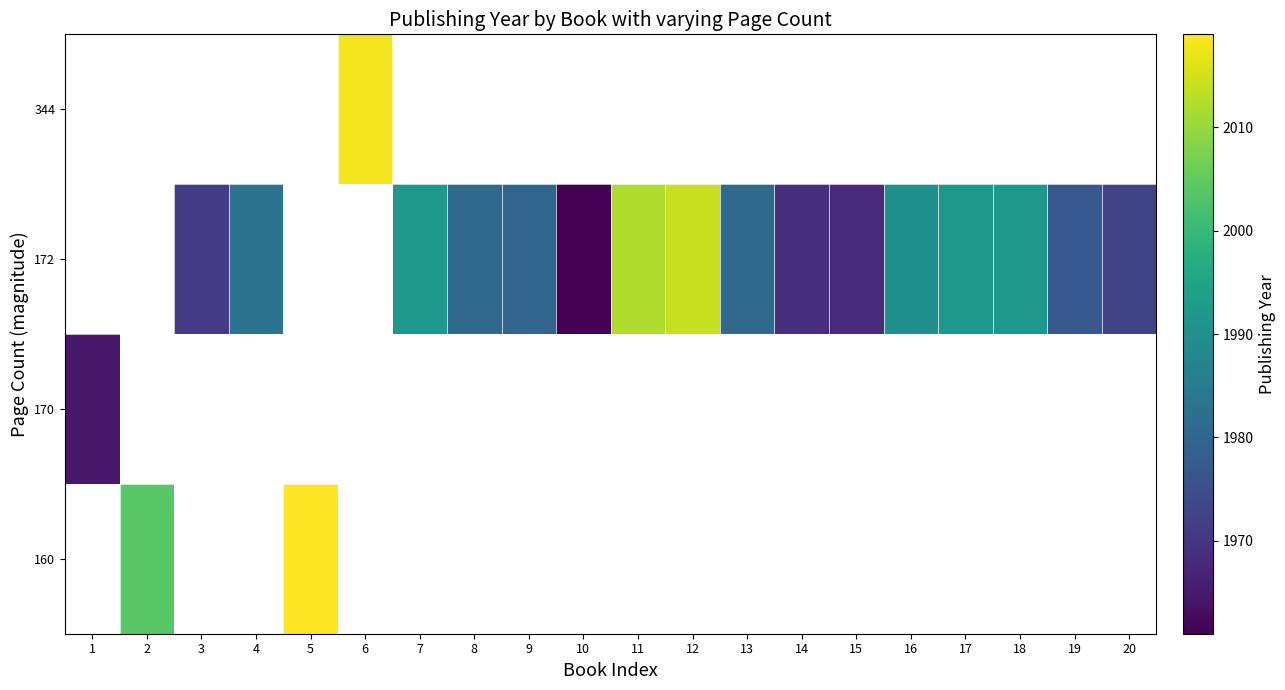

How many data points in row_2 are less than 1981?

7